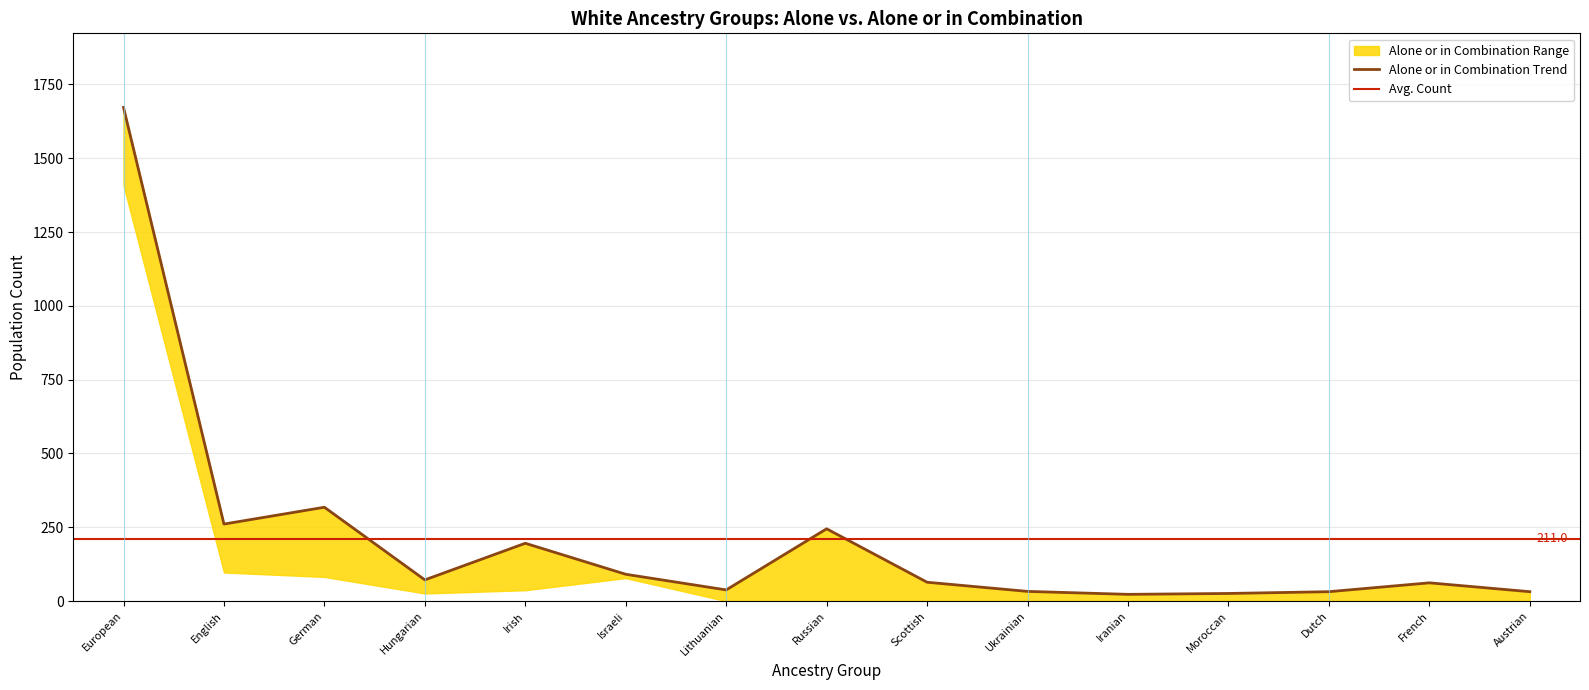

Count the number of categories in the chart.

15